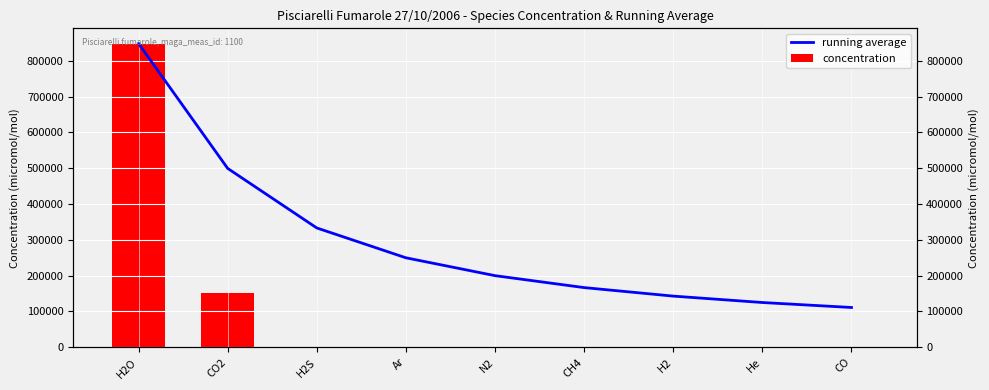

List the series in order of their peak value, lowest first.

running average, concentration